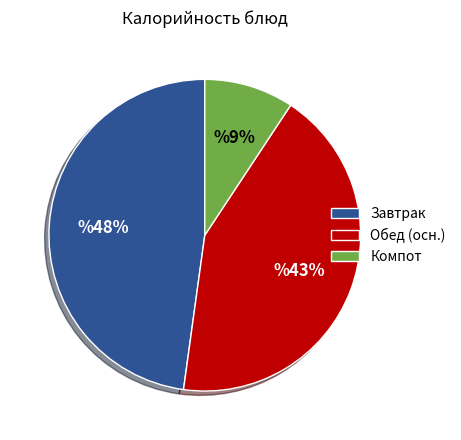

True or false: Обед (осн.) accounts for 56% of the total.

False